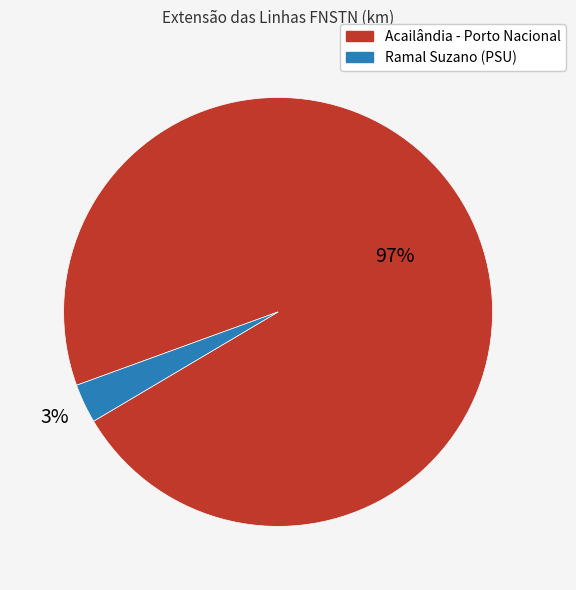

How many slices are in this pie chart?

2